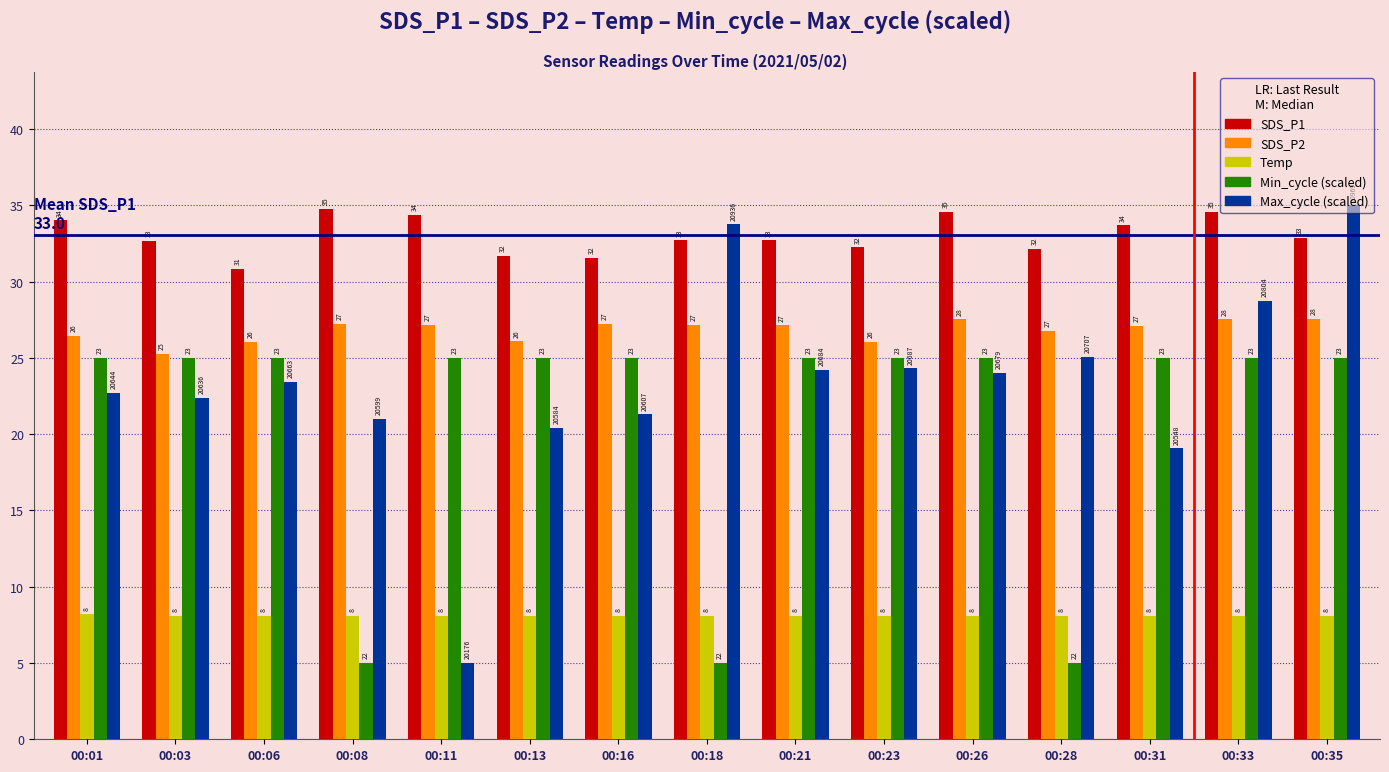

What is the value of the SDS_P2 bar at the 7th from the left?

27.2